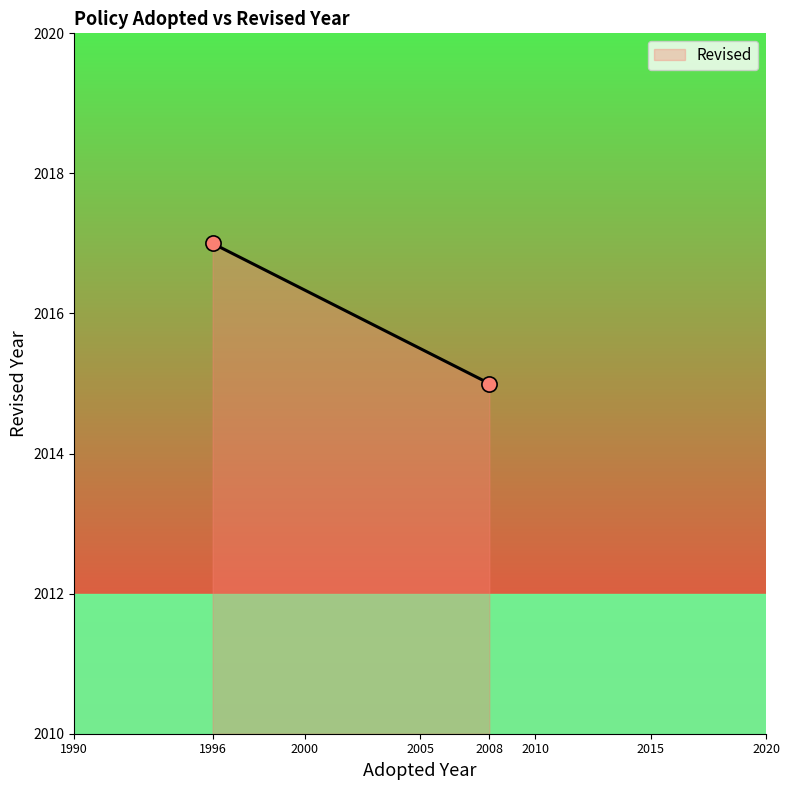

What is the maximum value shown in the chart?

2017.0